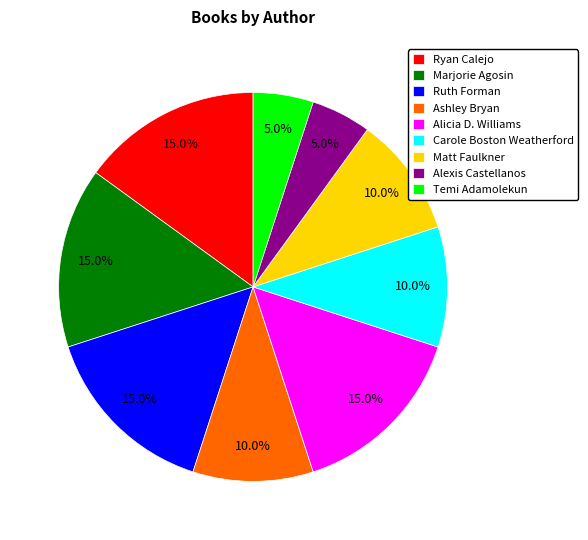

What is the total percentage of Marjorie Agosin and Temi Adamolekun?

20.0%